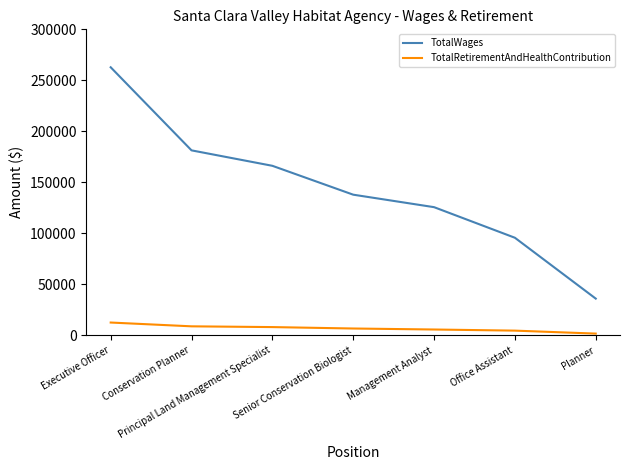

How many distinct data groups are displayed?

2